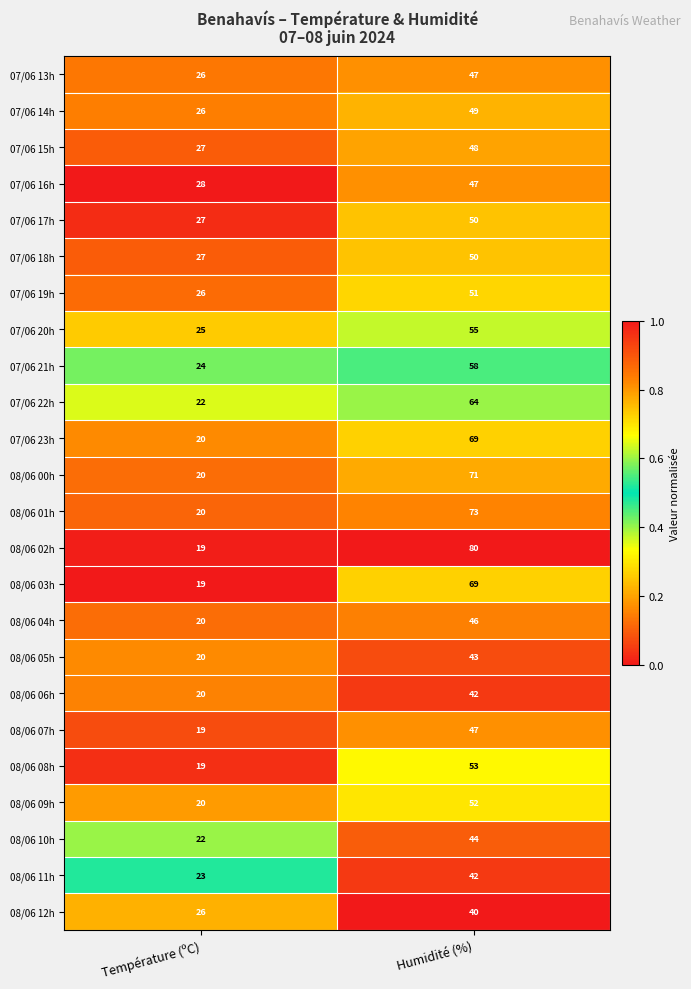

At which category does the chart reach its minimum across all series?

Température (ºC)